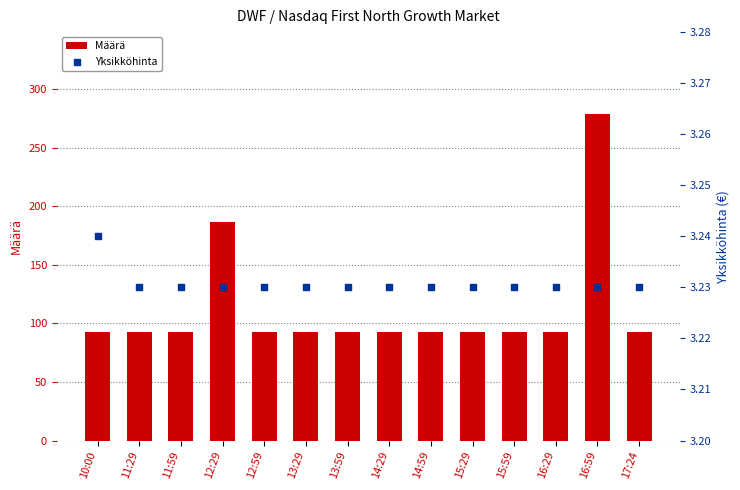

What is the total value across all series at 12:59?

96.2